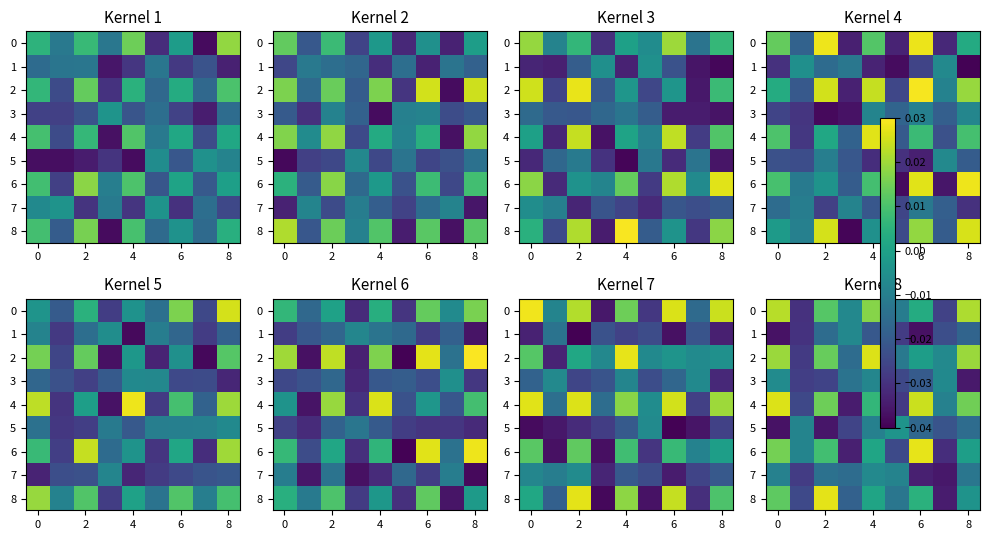

Where is row_4 nearest to the value 0?

6